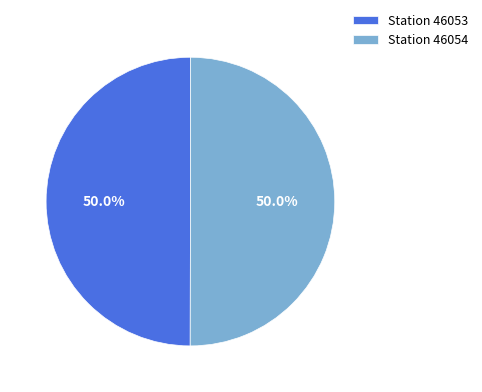

Do Station 46053 and Station 46054 together represent more than half of the pie?

Yes